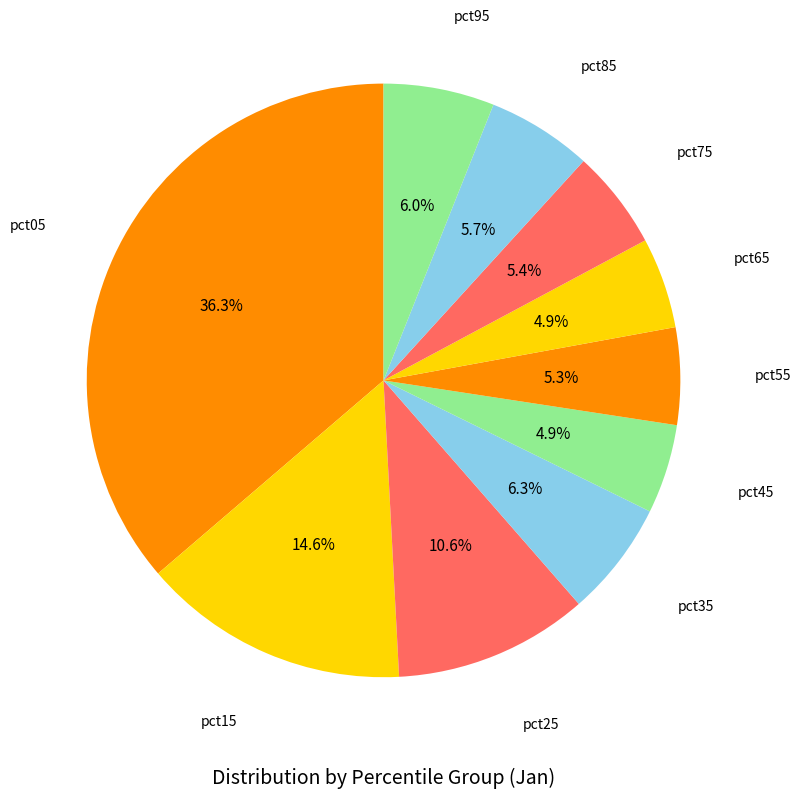

Is there any slice that represents more than half of the pie?

No